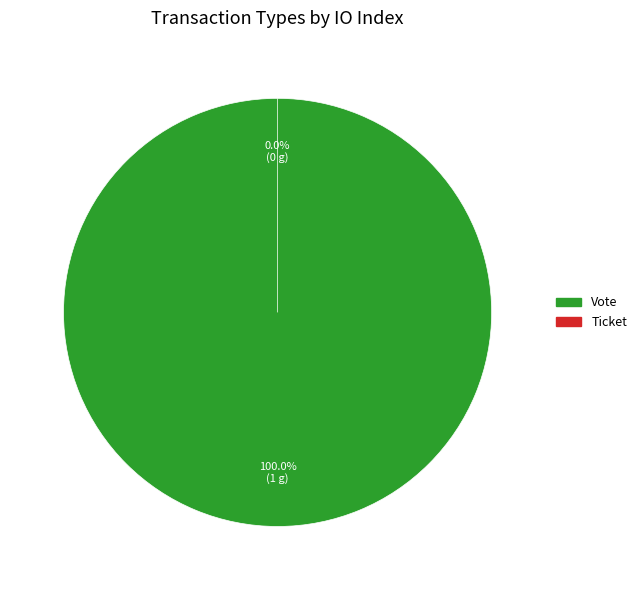

Which category has the smallest portion of the pie?

Ticket